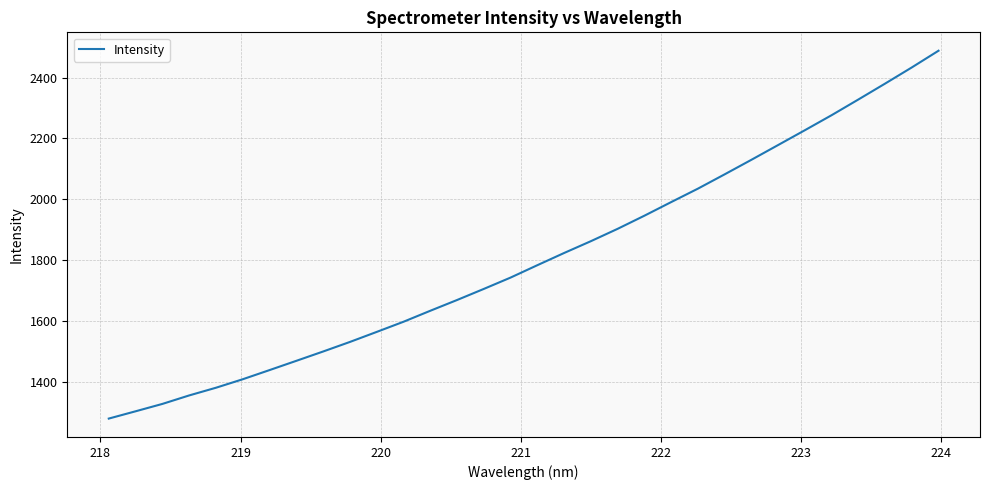

What is the difference between the maximum and minimum values?

1210.2